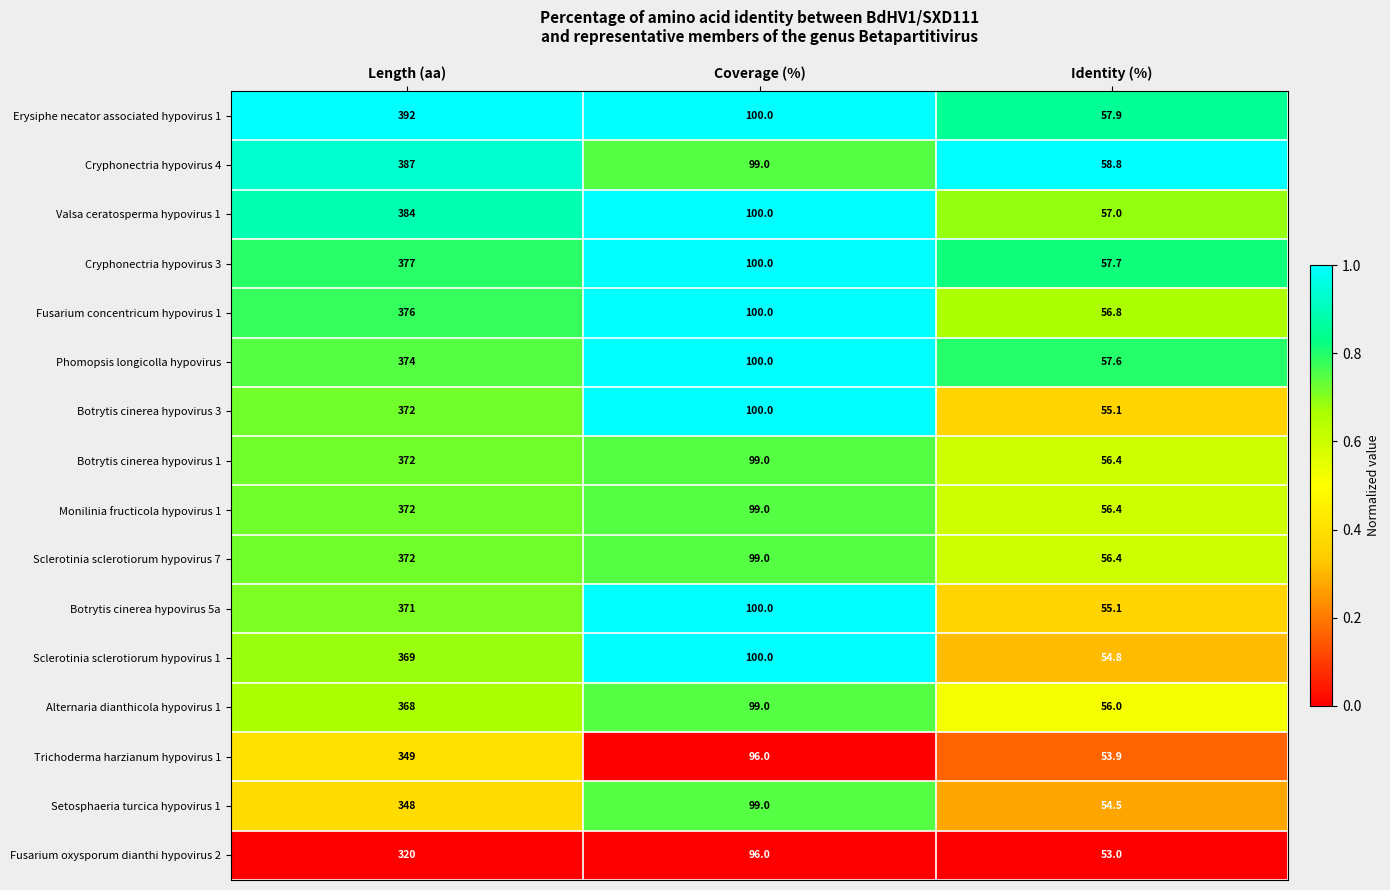

What is the sum of the Setosphaeria turcica hypovirus 1 values at Coverage (%) and Identity (%)?

153.5